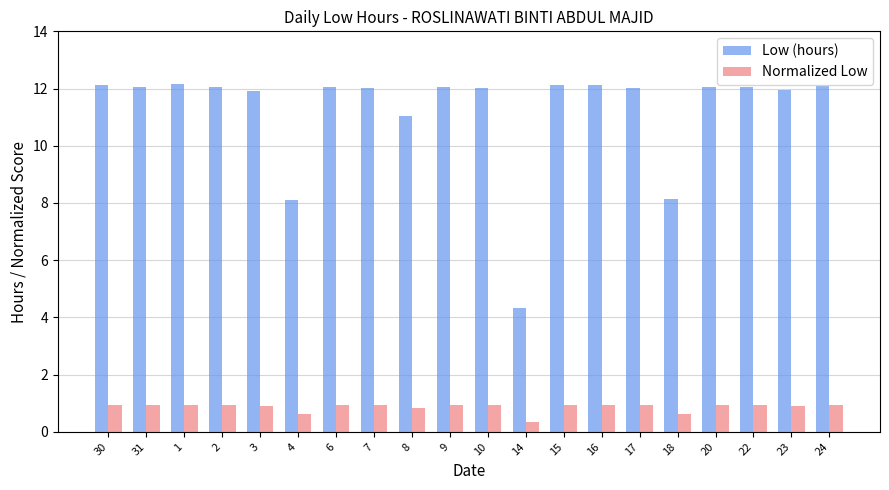

Is it true that Normalized Low equals 1.5 at 10?

False